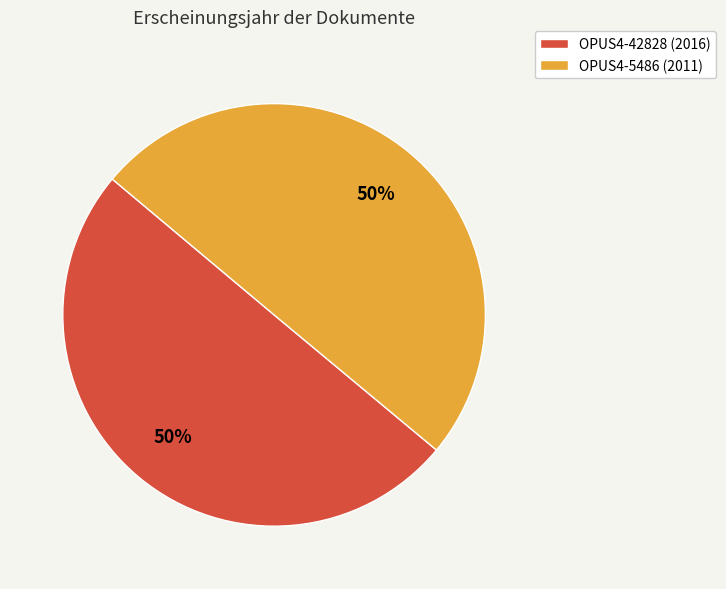

True or false: OPUS4-5486 (2011) accounts for 50% of the total.

True